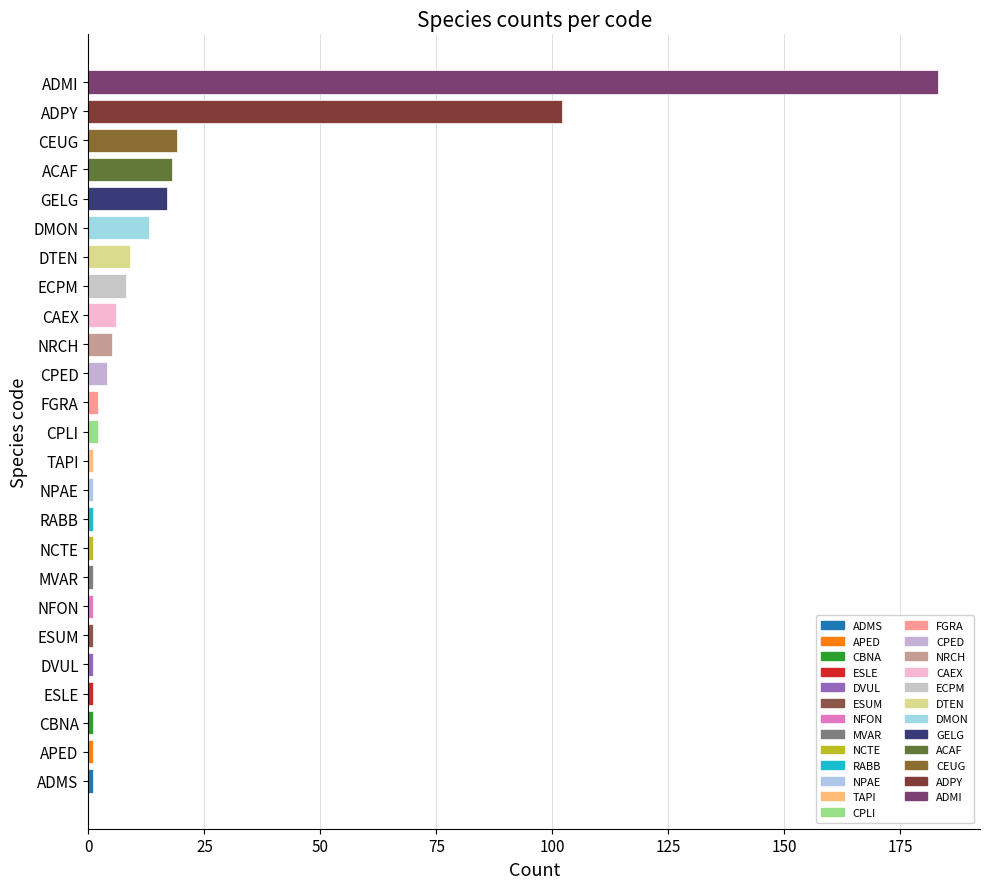

Reading top to bottom, what are all the values shown in this chart?

ADMI=183	ADPY=102	CEUG=19	ACAF=18	GELG=17	DMON=13	DTEN=9	ECPM=8	CAEX=6	NRCH=5	CPED=4	FGRA=2	CPLI=2	TAPI=1	NPAE=1	RABB=1	NCTE=1	MVAR=1	NFON=1	ESUM=1	DVUL=1	ESLE=1	CBNA=1	APED=1	ADMS=1